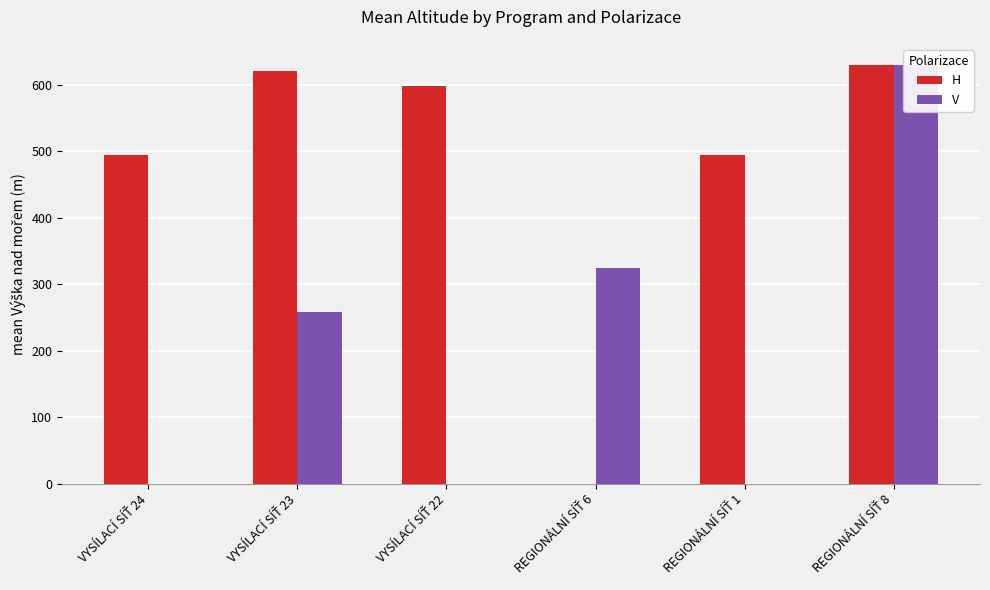

Reading left to right, list all the values displayed in this chart.

H: VYSÍLACÍ SÍŤ 24=494.7	VYSÍLACÍ SÍŤ 23=619.9	VYSÍLACÍ SÍŤ 22=598.8	REGIONÁLNÍ SÍŤ 6=0.0	REGIONÁLNÍ SÍŤ 1=495.0	REGIONÁLNÍ SÍŤ 8=630.0
V: VYSÍLACÍ SÍŤ 24=0.0	VYSÍLACÍ SÍŤ 23=258.0	VYSÍLACÍ SÍŤ 22=0.0	REGIONÁLNÍ SÍŤ 6=325.0	REGIONÁLNÍ SÍŤ 1=0.0	REGIONÁLNÍ SÍŤ 8=630.0